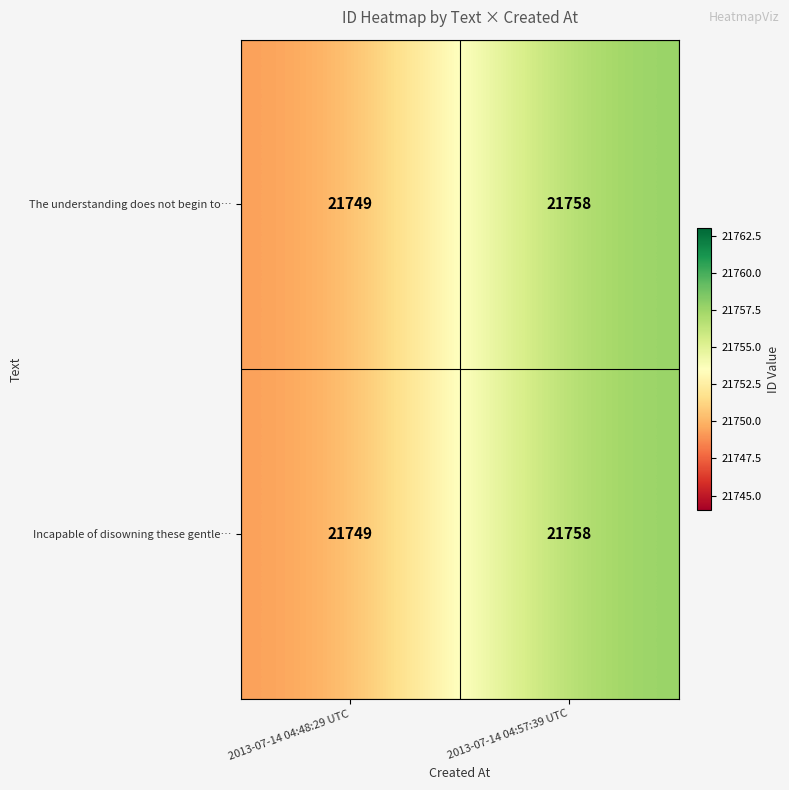

Where is The understanding does not begin to… nearest to the value 21753?

2013-07-14 04:48:29 UTC